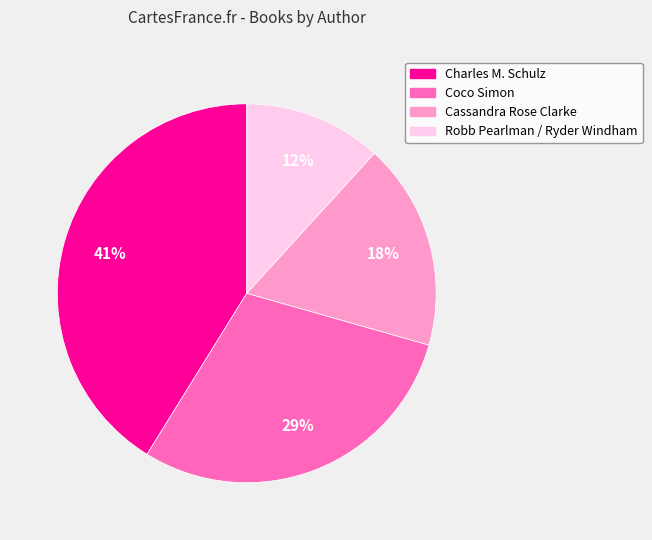

To the nearest percent, what is the average slice percentage?

25%